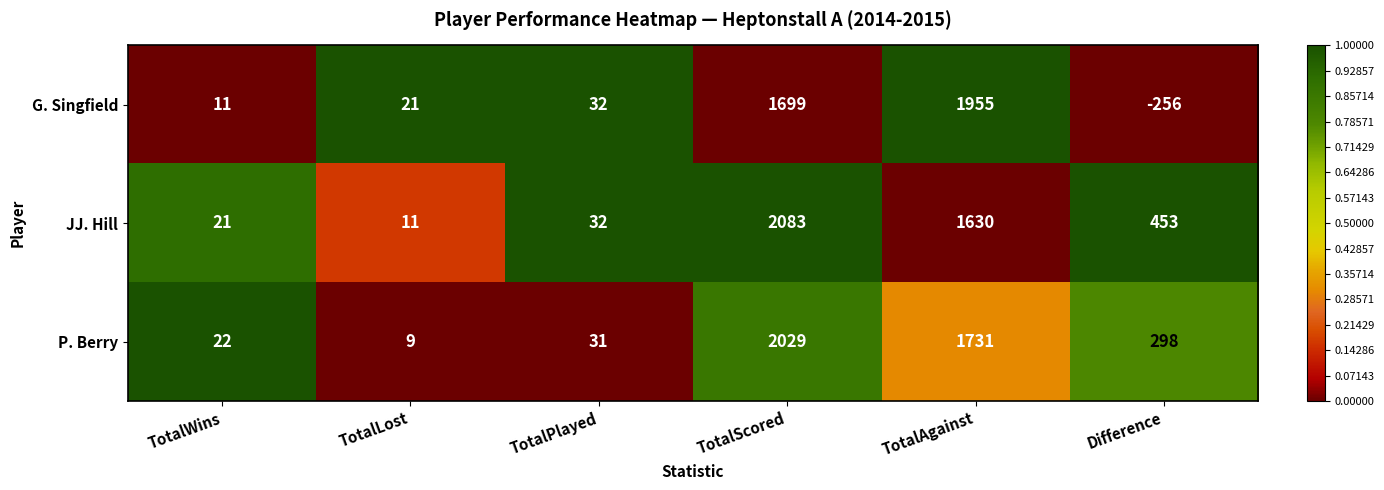

Count the number of categories in the chart.

6